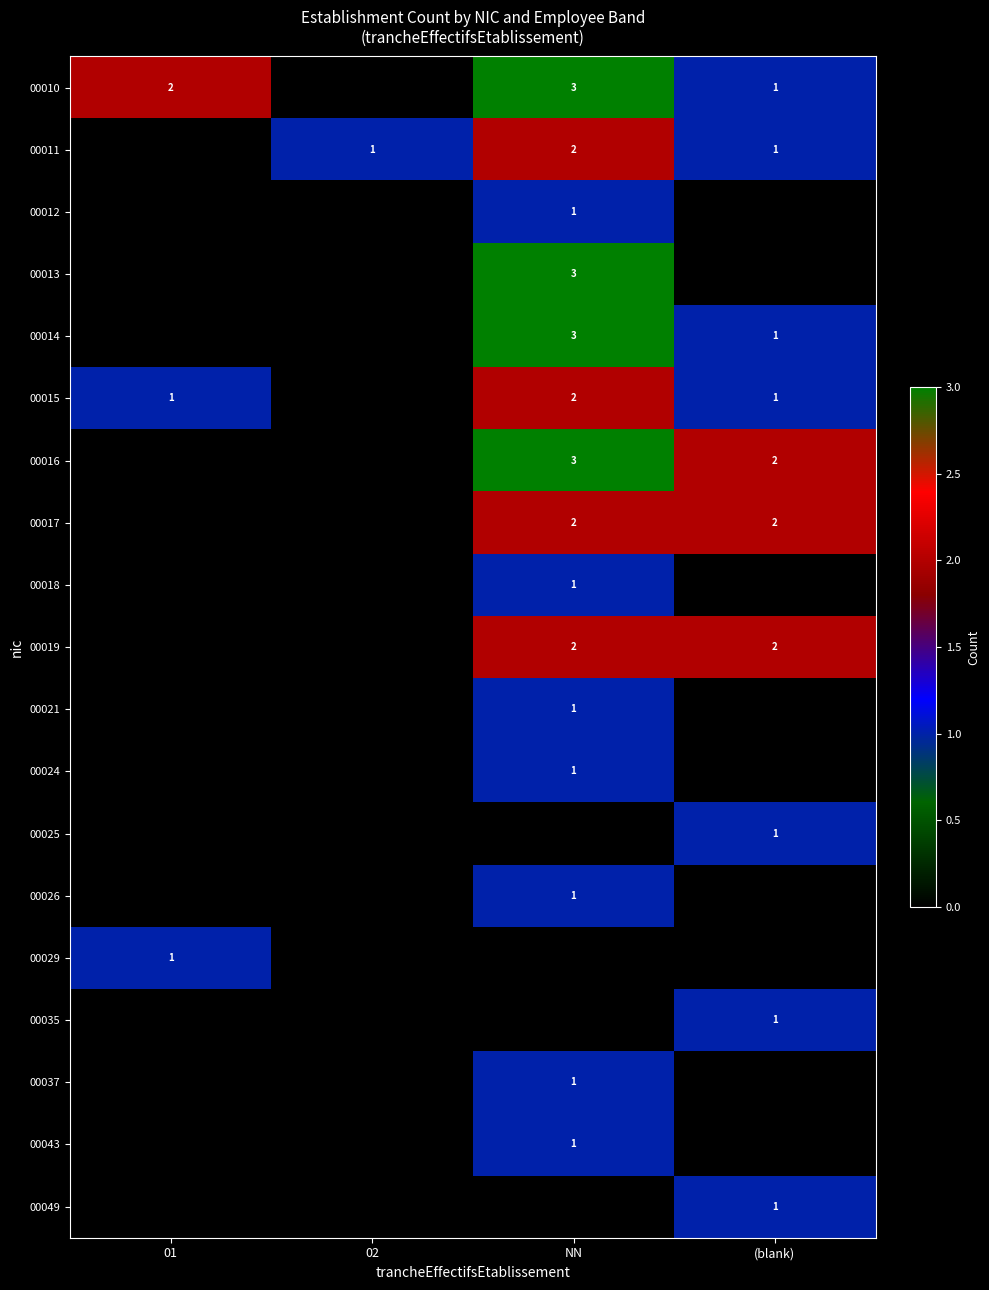

True or false: 00024 has a value of 1 at NN.

True